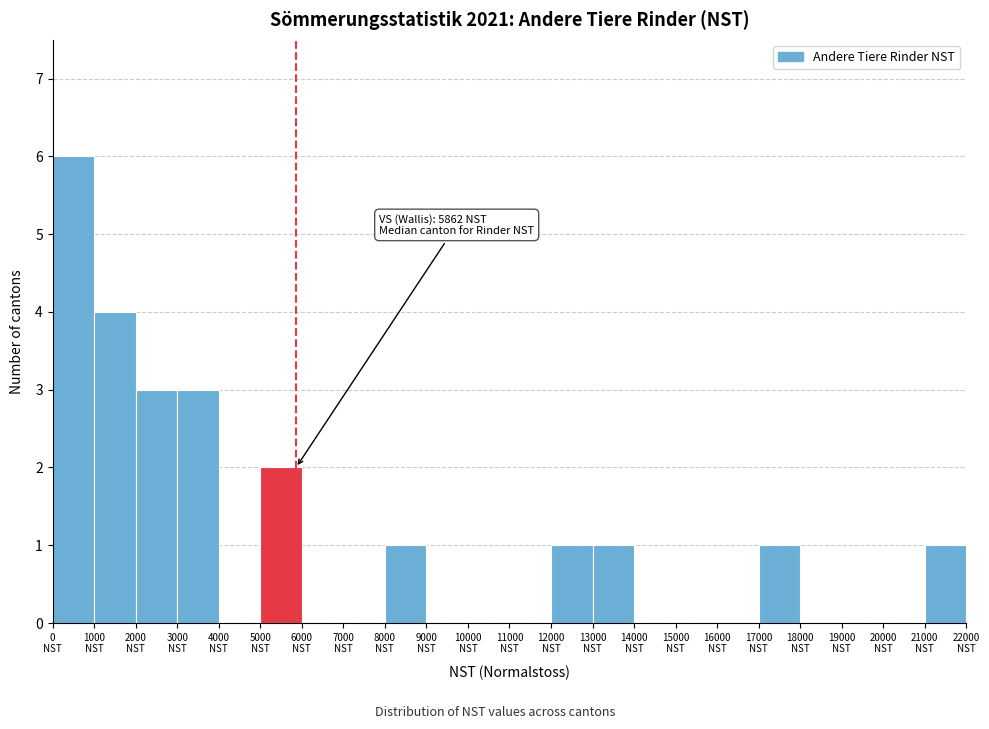

Which range on the x-axis has the tallest bar?

0 to 1000